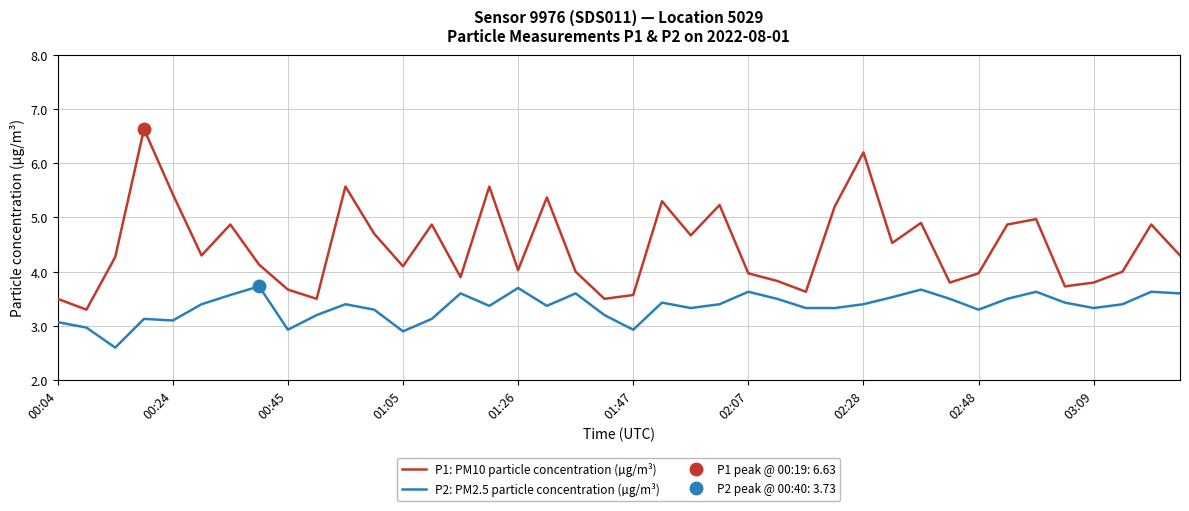

What is the difference between the maximum and minimum values in the P2: PM2.5 particle concentration (µg/m³) series?

1.1